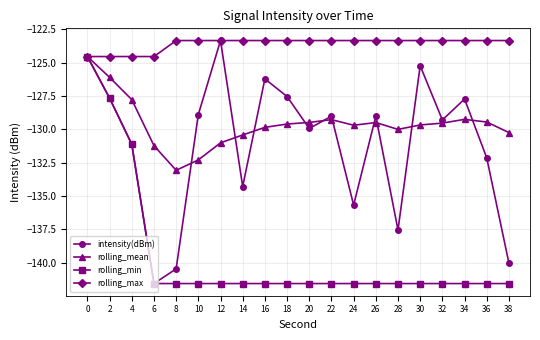

What is the sum of all rolling_mean values?

-2591.9